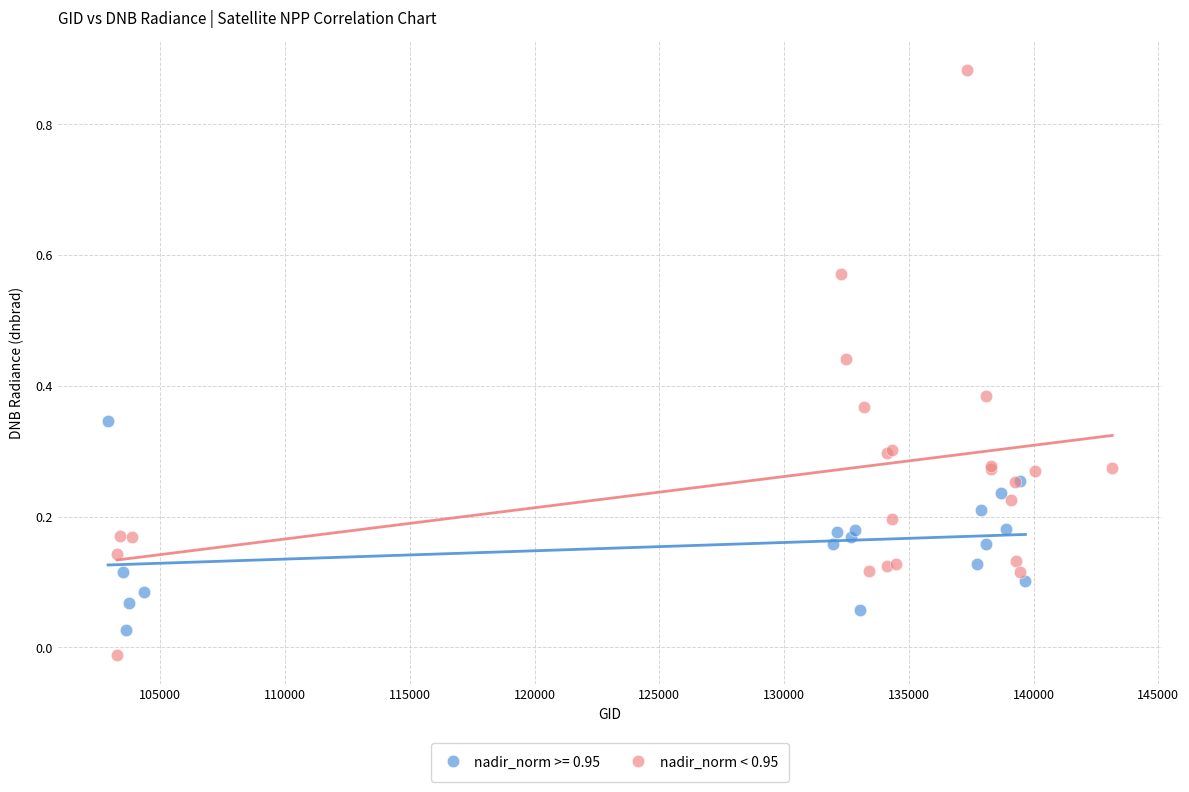

Which series has the largest Y range (max minus min)?

nadir_norm < 0.95